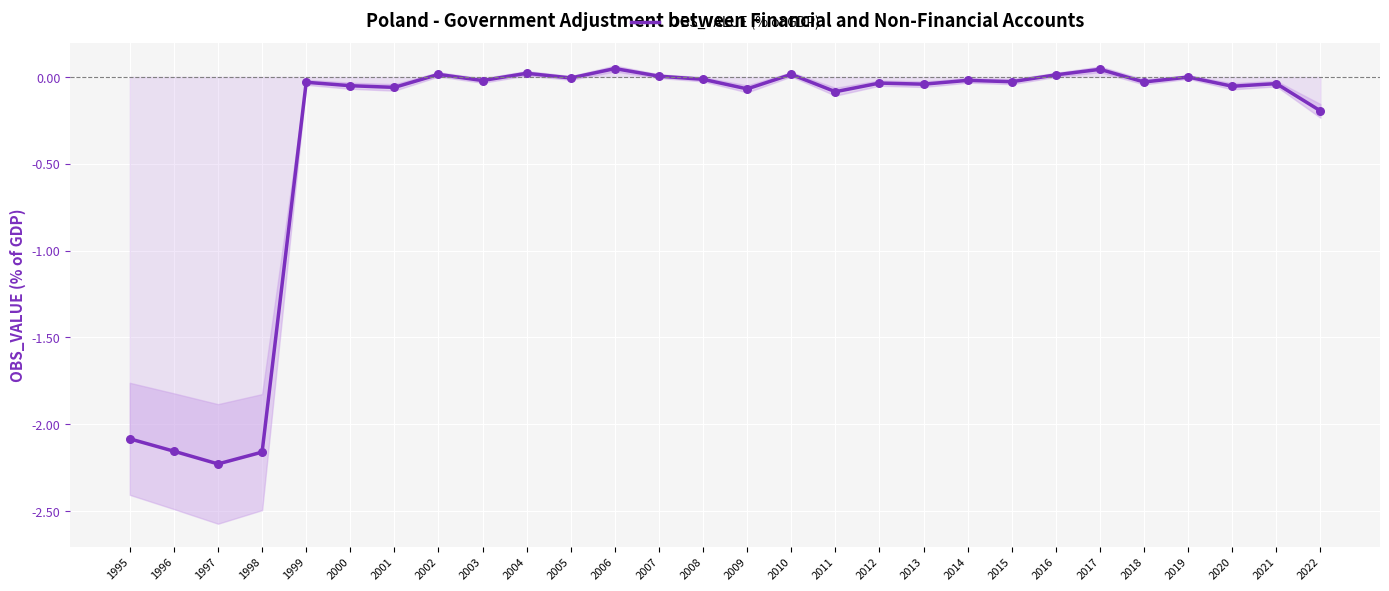

What is the change in value from 2002 to 2021?

-0.1